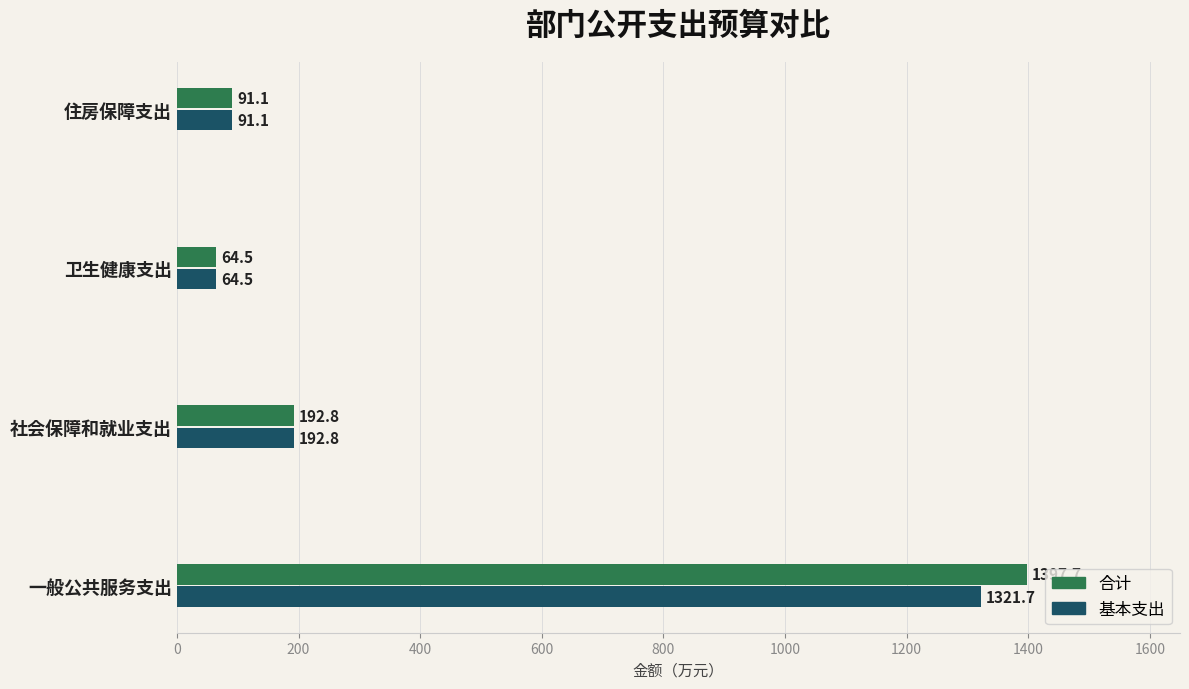

Which series has the widest spread of values?

合计